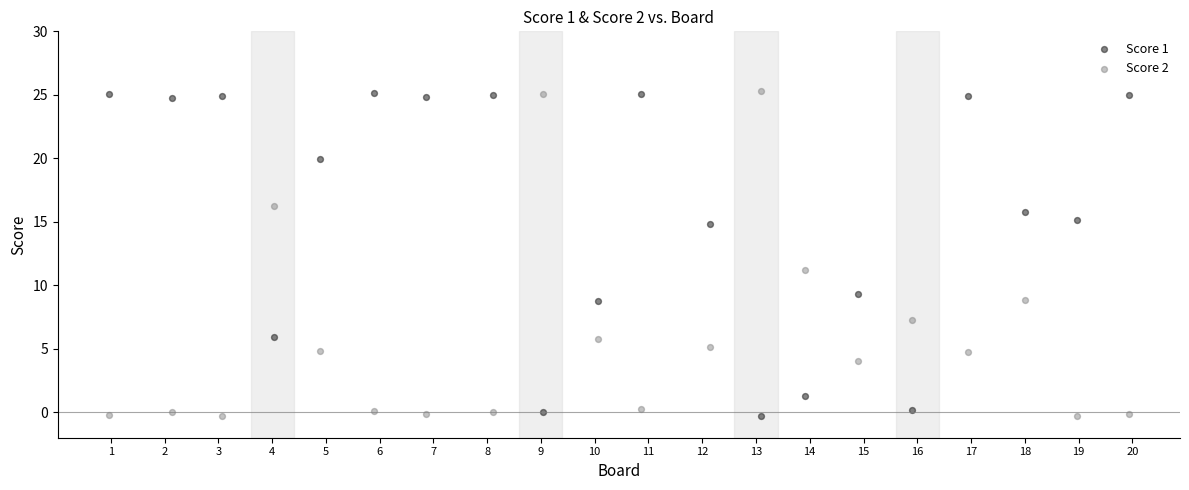

What are all the series names shown in the legend?

Score 1, Score 2